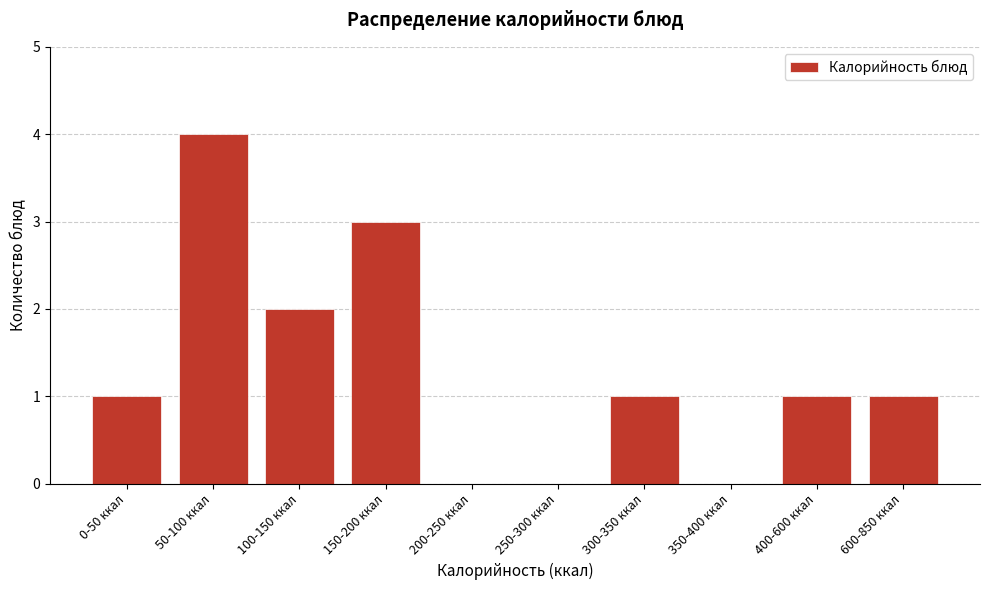

Reading left to right, extract all data points from this chart.

0-50 ккал=1	50-100 ккал=4	100-150 ккал=2	150-200 ккал=3	200-250 ккал=0	250-300 ккал=0	300-350 ккал=1	350-400 ккал=0	400-600 ккал=1	600-850 ккал=1